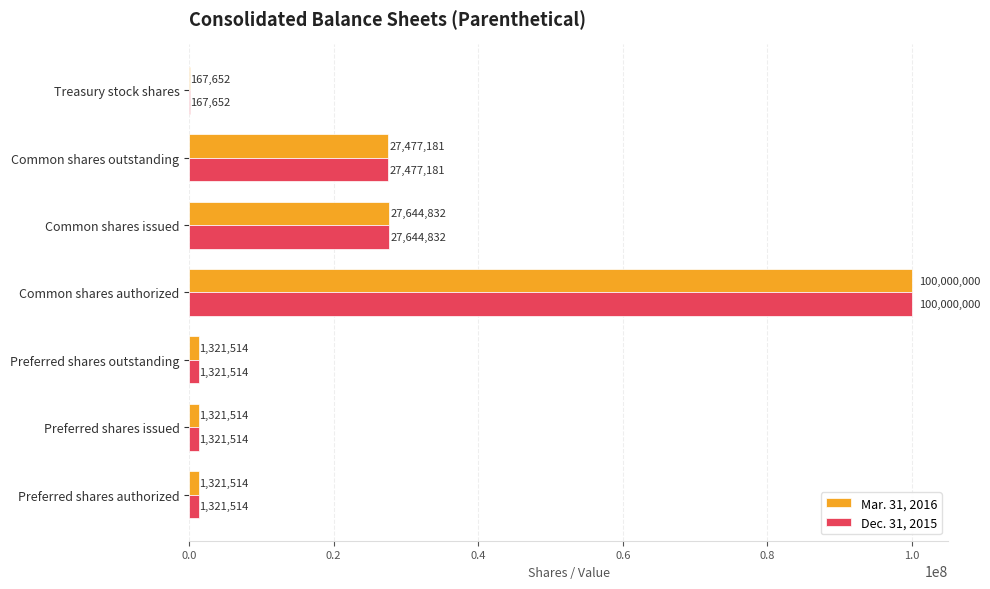

What is the sum of all Dec. 31, 2015 values?

159254207